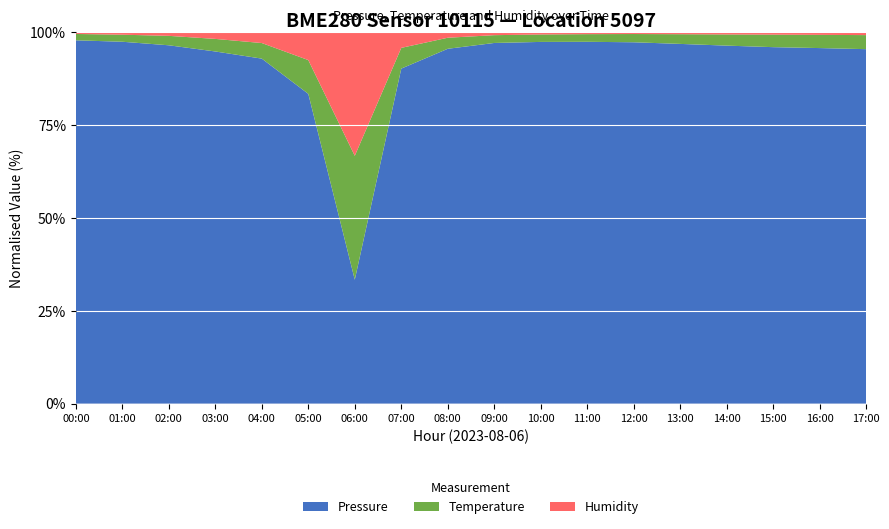

Reading right to left, what are all the values shown in this chart?

Pressure: 17:00=98900.0	16:00=98910.0	15:00=98920.0	14:00=98930.0	13:00=98945.0	12:00=98960.0	11:00=98950.0	10:00=98930.0	09:00=98900.0	08:00=98850.0	07:00=98810.0	06:00=98790.0	05:00=98800.0	04:00=98820.0	03:00=98839.4	02:00=98880.1	01:00=98918.9	00:00=98965.6
Temperature: 17:00=27.0	16:00=27.1	15:00=27.2	14:00=27.0	13:00=26.8	12:00=26.5	11:00=26.0	10:00=25.5	09:00=25.0	08:00=24.5	07:00=23.9	06:00=23.6	05:00=23.8	04:00=24.0	03:00=24.4	02:00=25.0	01:00=25.1	00:00=25.7
Humidity: 17:00=100.0	16:00=100.0	15:00=100.0	14:00=100.0	13:00=100.0	12:00=100.0	11:00=100.0	10:00=100.0	09:00=100.0	08:00=100.0	07:00=100.0	06:00=100.0	05:00=100.0	04:00=100.0	03:00=100.0	02:00=100.0	01:00=100.0	00:00=100.0